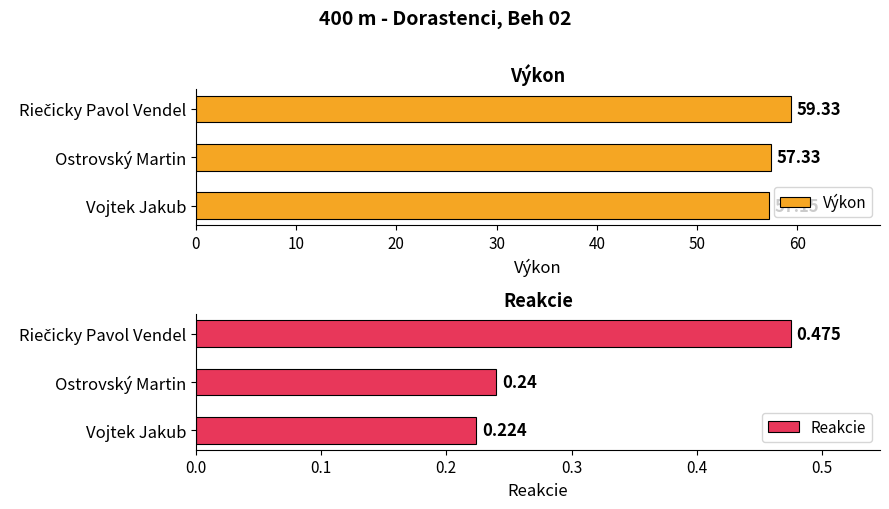

At which label is Výkon closest to 58?

Ostrovský Martin